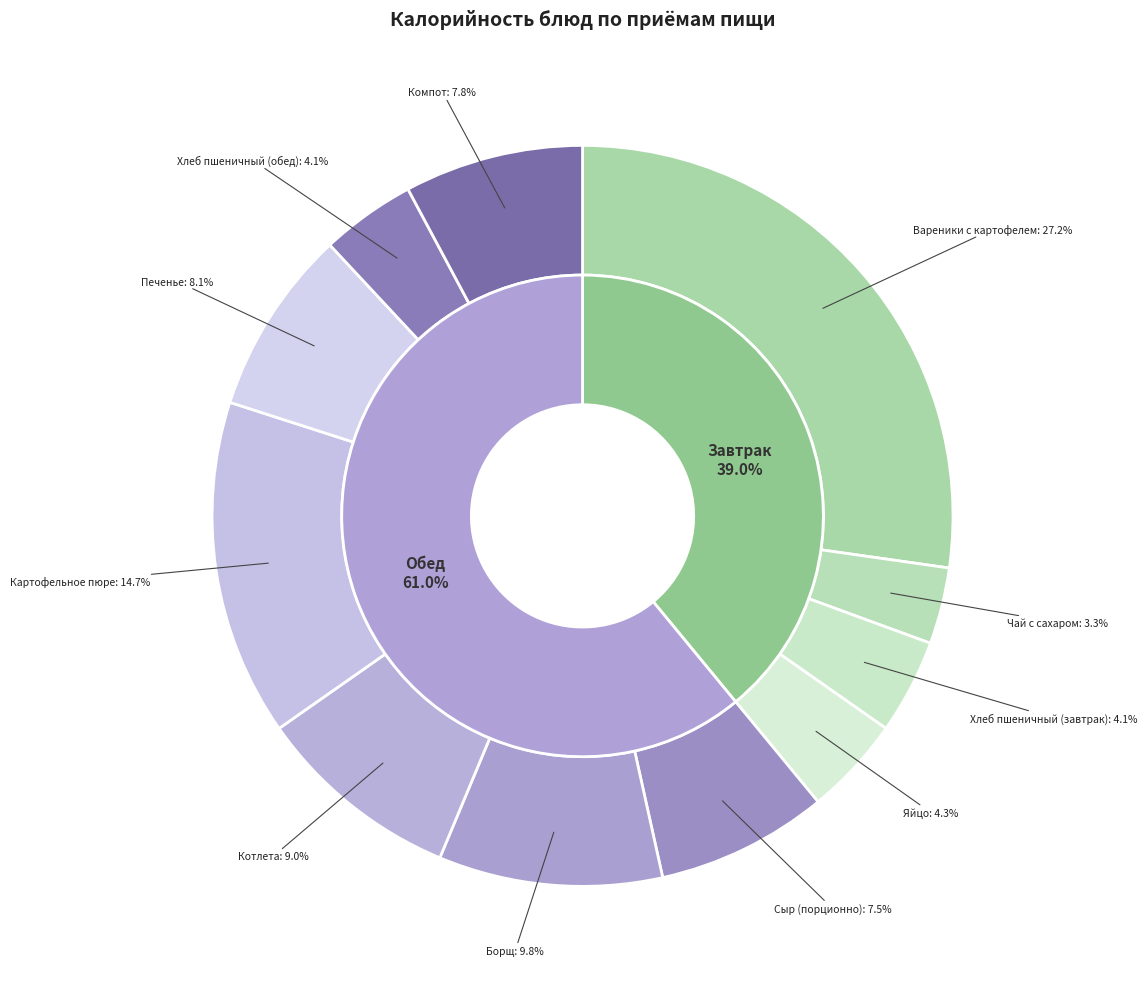

Is there a majority slice in this chart?

No